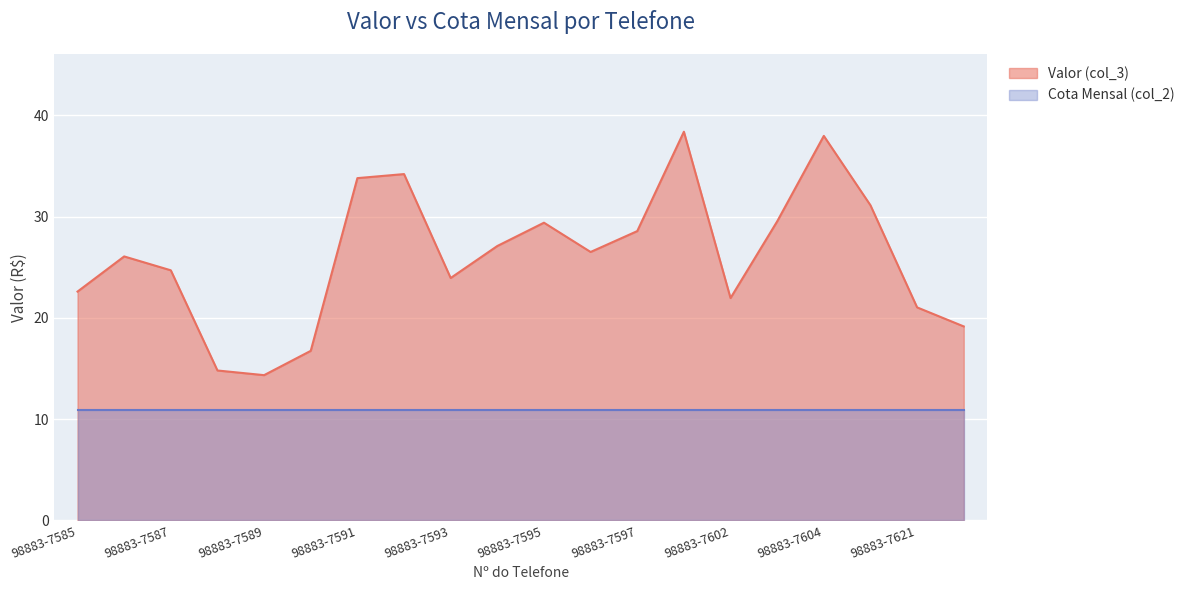

Rank the categories by value from highest to lowest.

98883-7598, 98883-7604, 98883-7592, 98883-7591, 98883-7608, 98883-7603, 98883-7595, 98883-7597, 98883-7594, 98883-7596, 98883-7586, 98883-7587, 98883-7593, 98883-7585, 98883-7602, 98883-7621, 98883-7623, 98883-7590, 98883-7588, 98883-7589